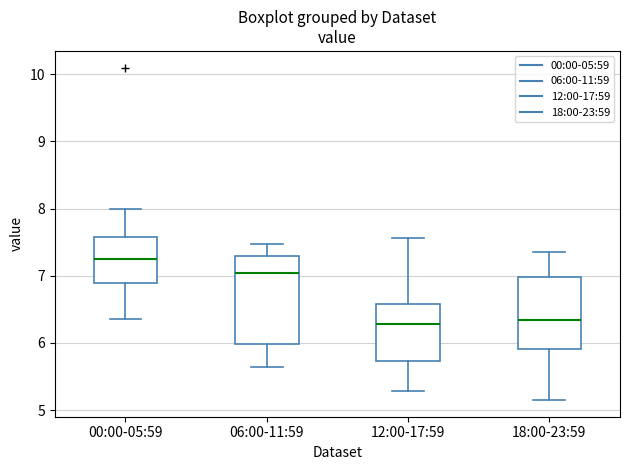

Where does the lower whisker of the box for 06:00-11:59 end on the y-axis? The values are not printed on the chart, so give them approximately, as read against the axis.

5.7